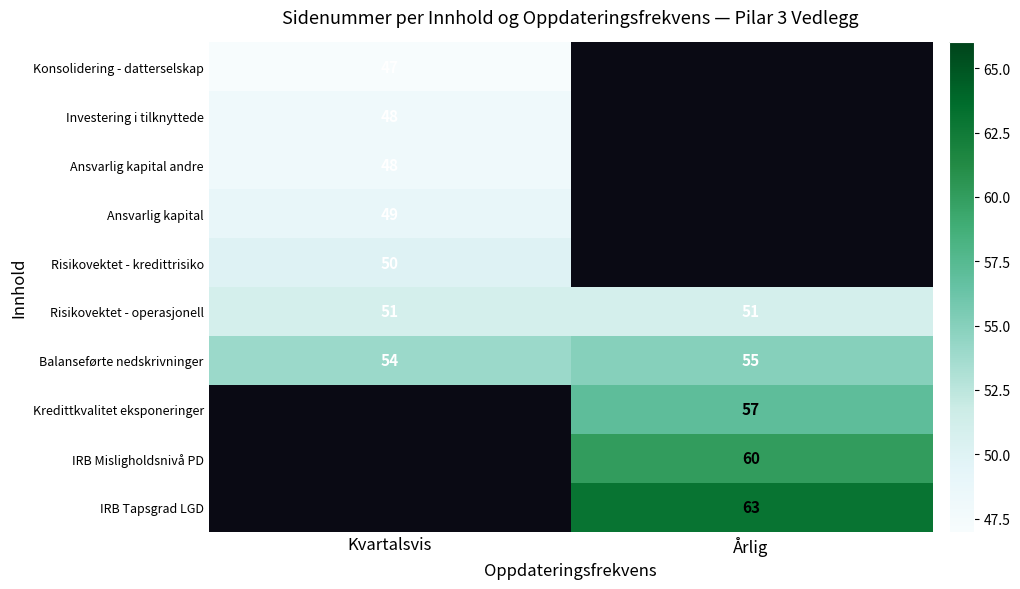

What is the spread (max minus min) of values at Kvartalsvis?

7.0